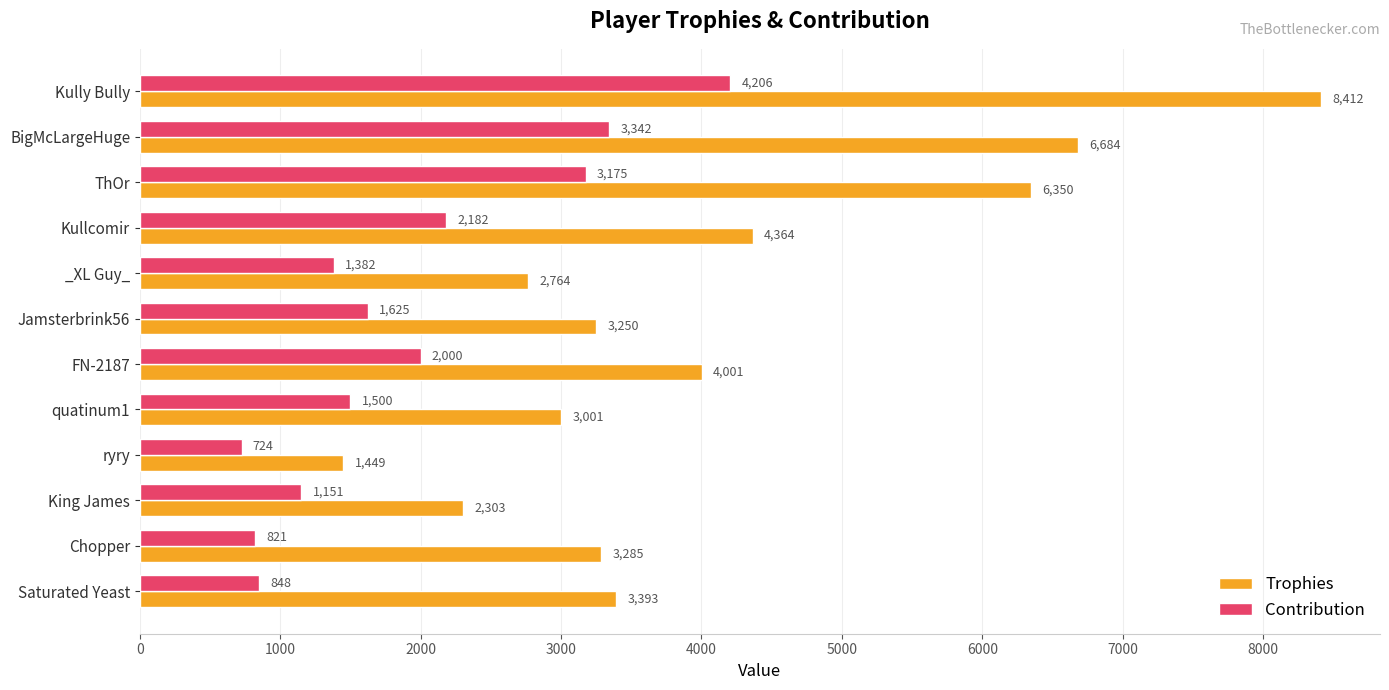

True or false: Contribution has a value of 739 at BigMcLargeHuge.

False